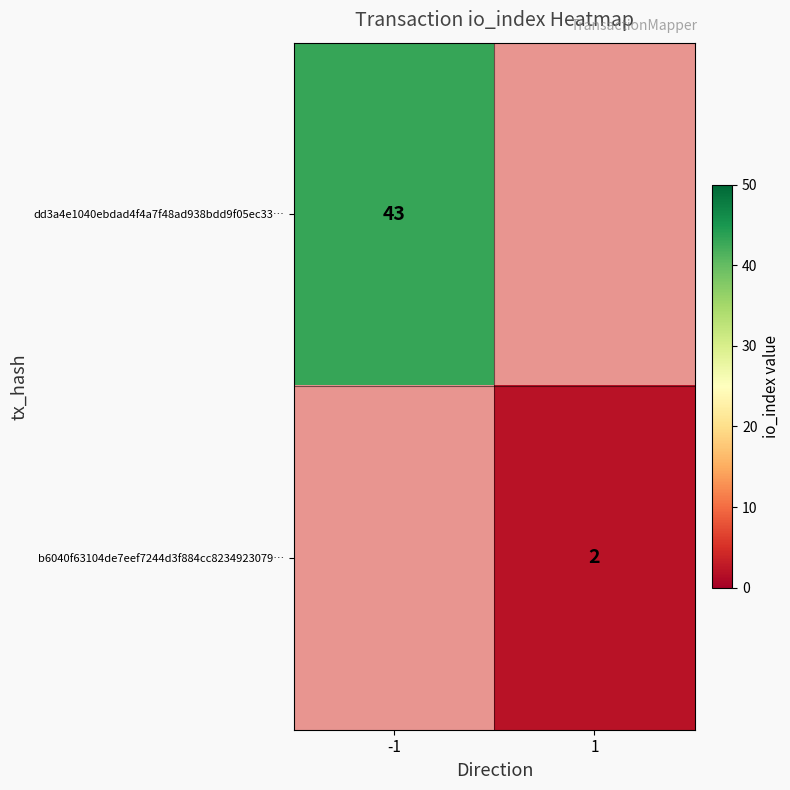

The dd3a4e1040ebdad4f4a7f48ad938bdd9f05ec33… series shows 75 at -1. True or false?

False